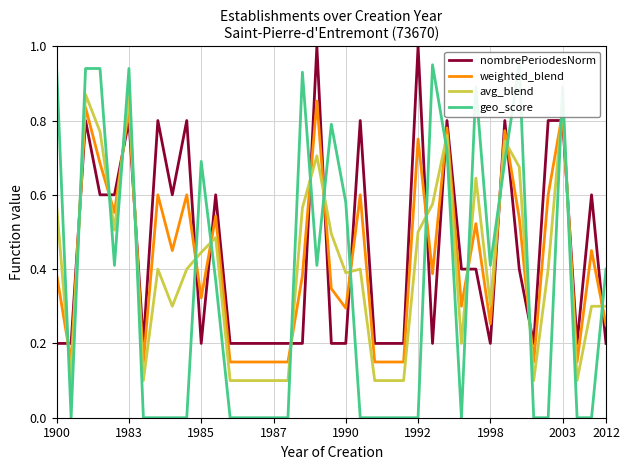

Which series ends up on top after the final intersection of avg_blend and geo_score?

geo_score